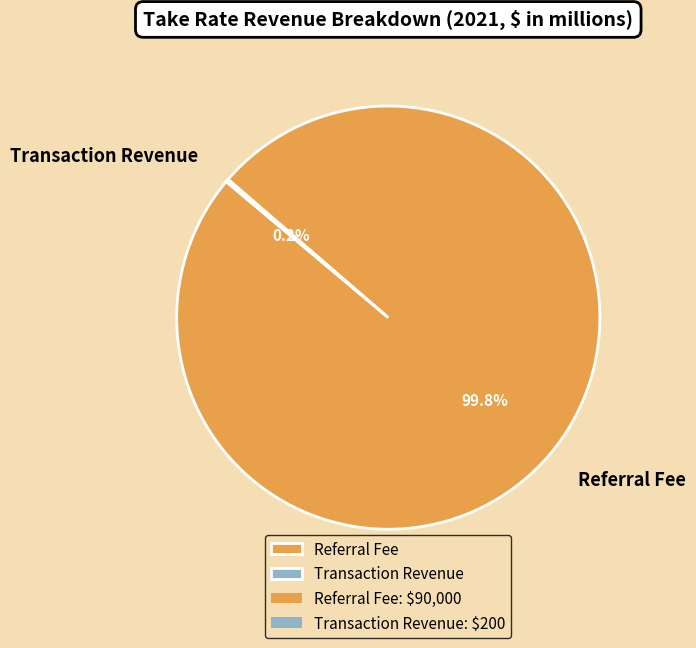

Which category has the biggest portion of the pie?

Referral Fee